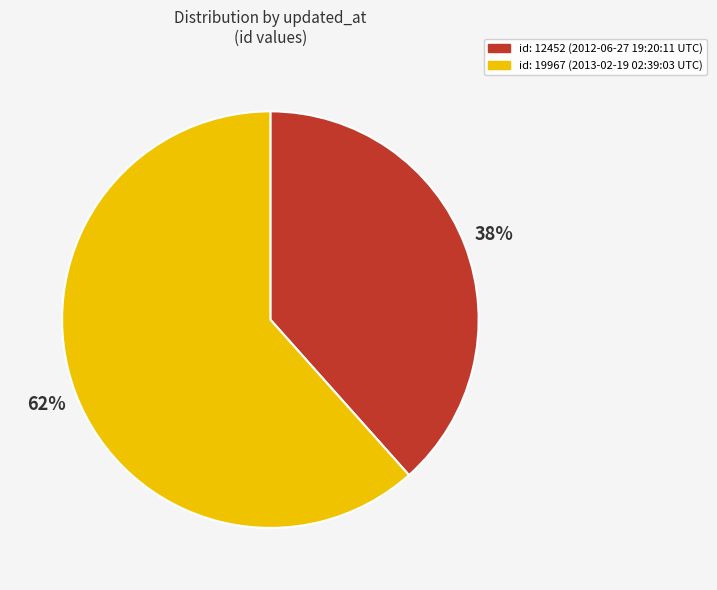

Is there a majority slice in this chart?

Yes